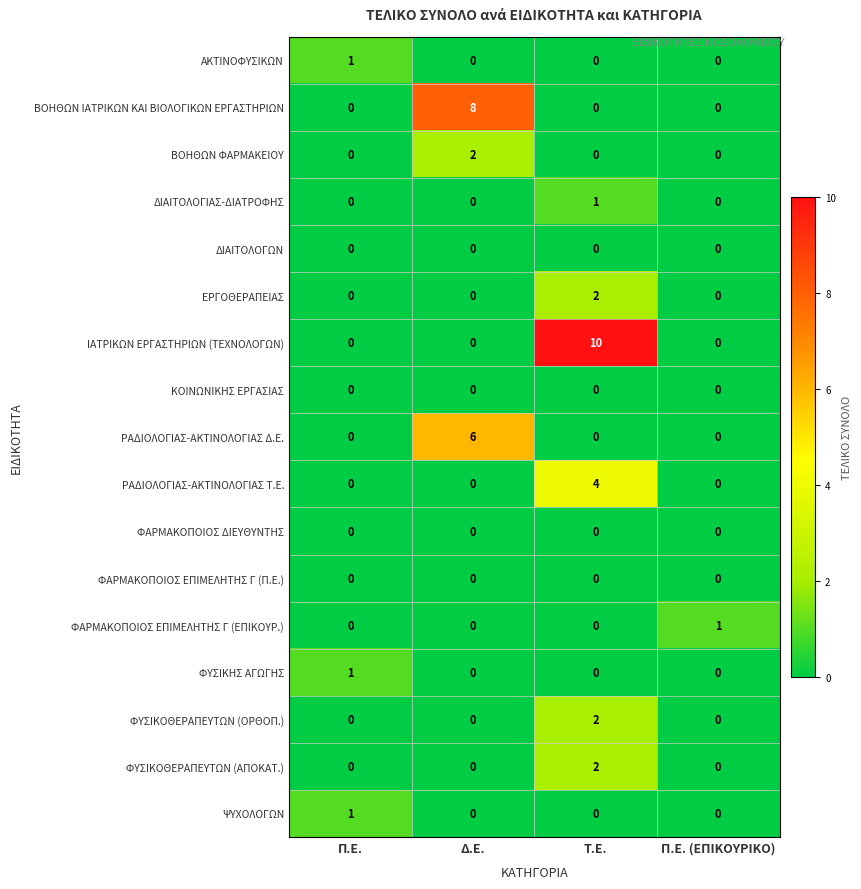

Which series has the largest total across all categories?

ΙΑΤΡΙΚΩΝ ΕΡΓΑΣΤΗΡΙΩΝ (ΤΕΧΝΟΛΟΓΩΝ)